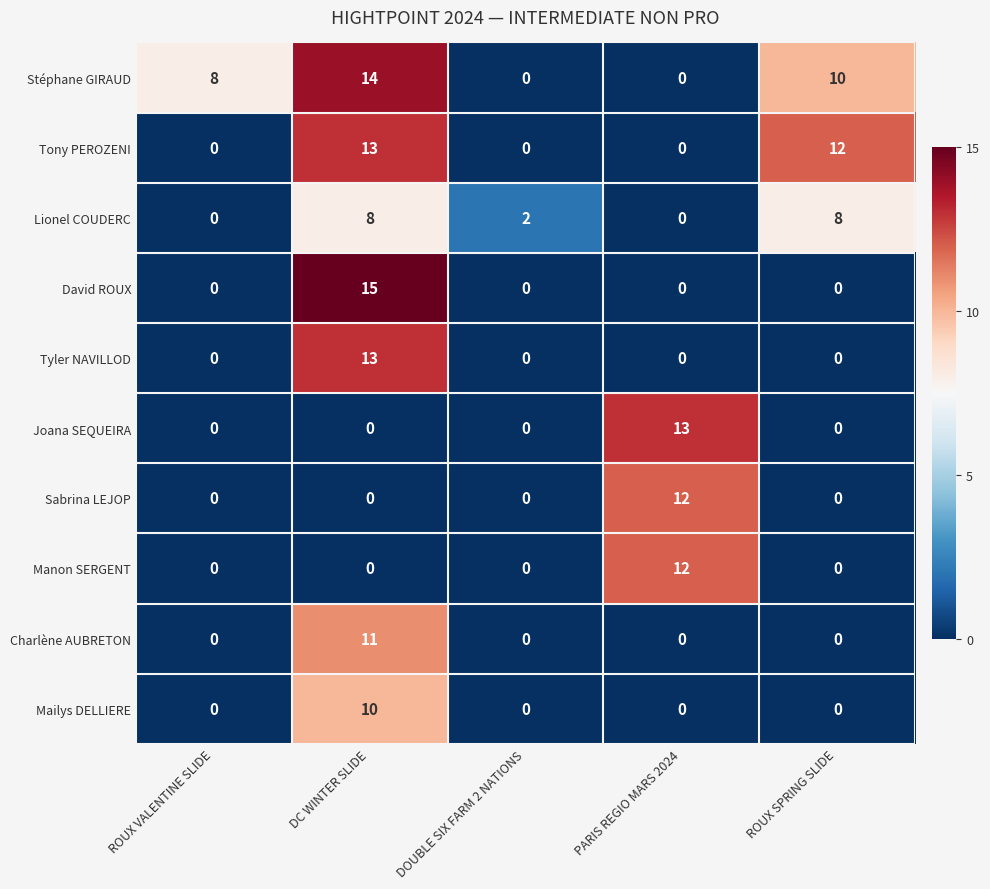

Which series has the largest range (max minus min)?

David ROUX